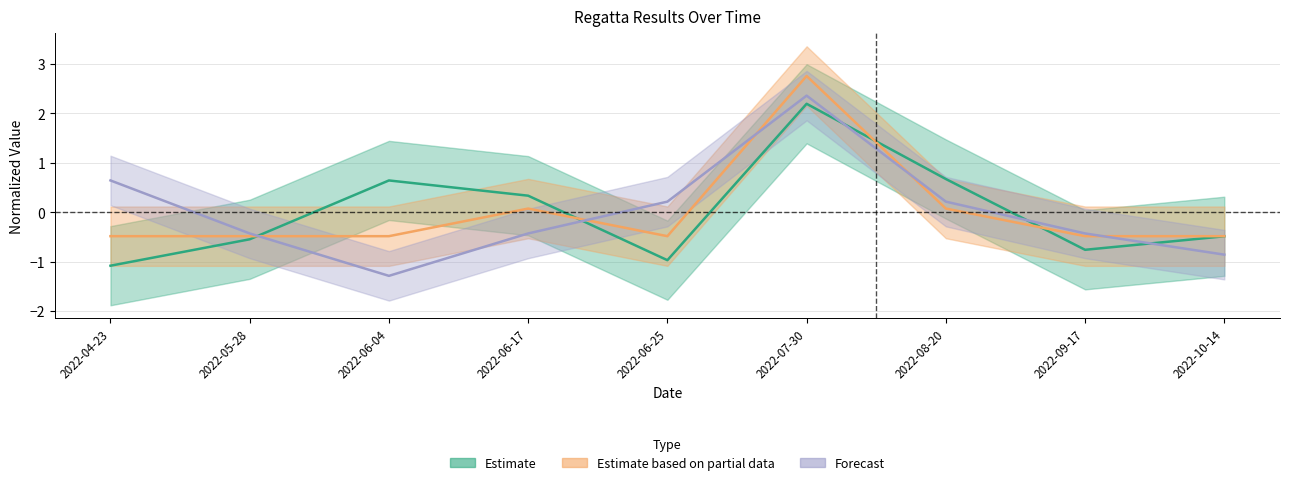

True or false: Pořadí and Body intersect in this chart.

True